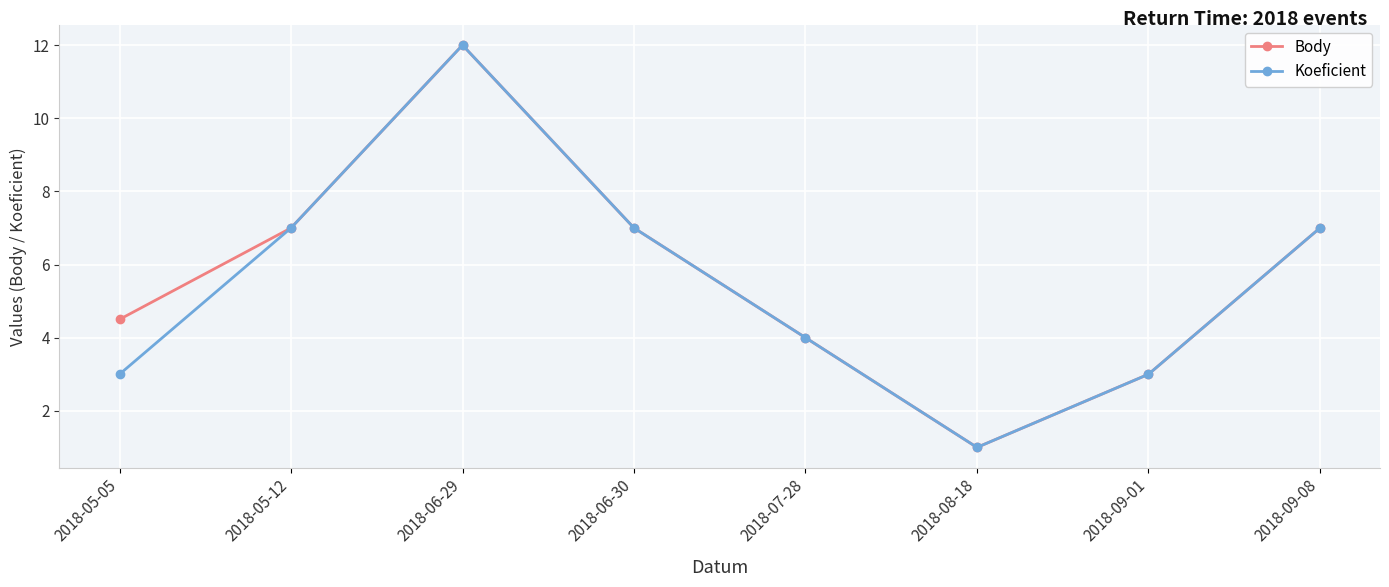

At which label does Koeficient reach its minimum?

2018-08-18